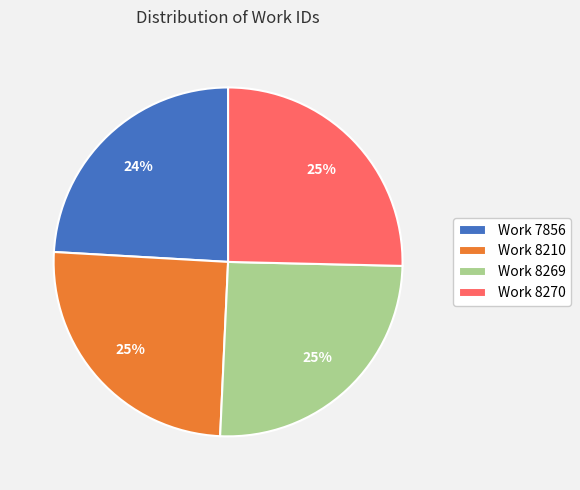

Is the sum of Work 7856 and Work 8270 greater than half?

No